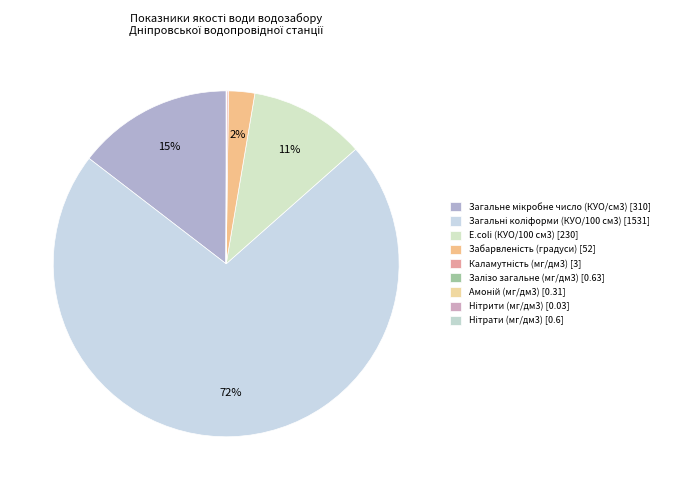

How many segments does this pie chart have?

9